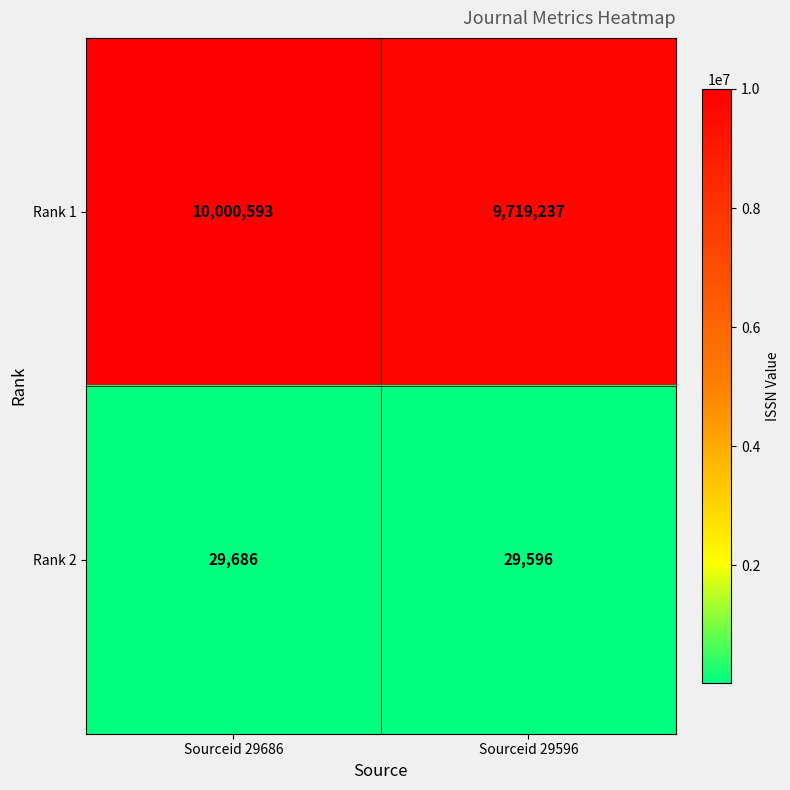

Which series has the largest total across all categories?

Rank 1